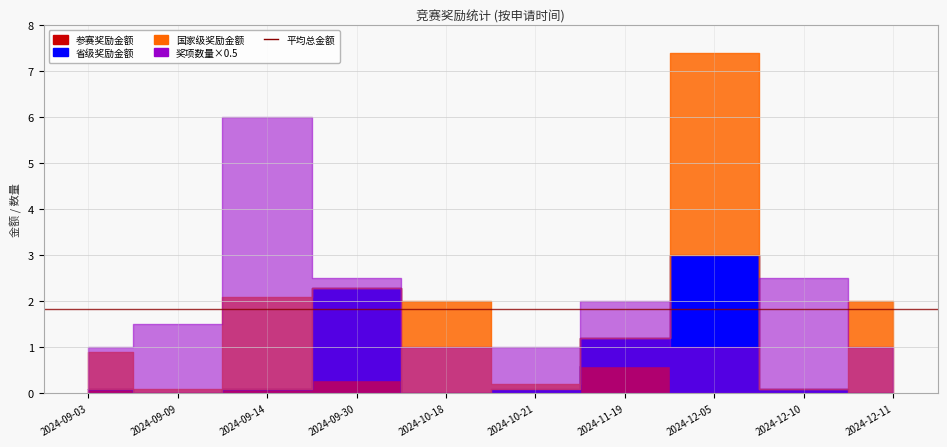

How many data points in 奖项数量 are less than 3?

5